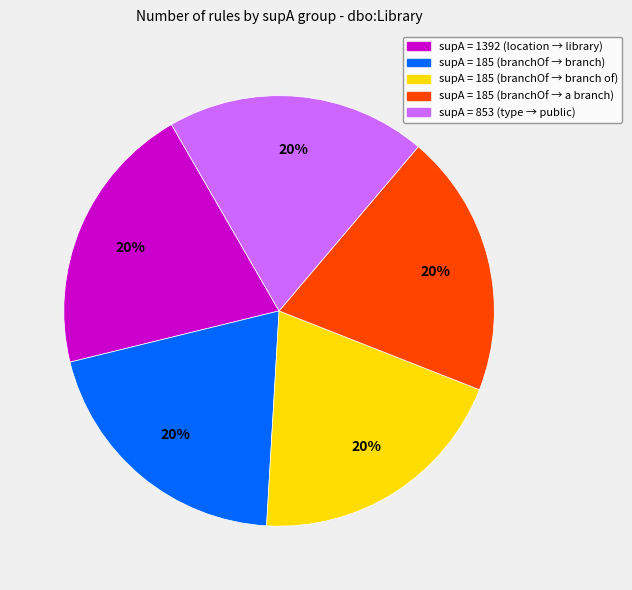

Count the number of slices in the pie.

5